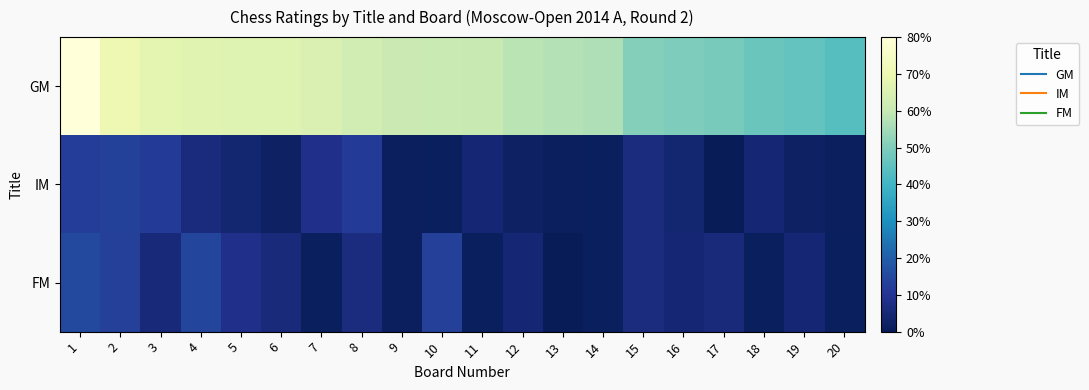

How many series are shown in this chart?

3